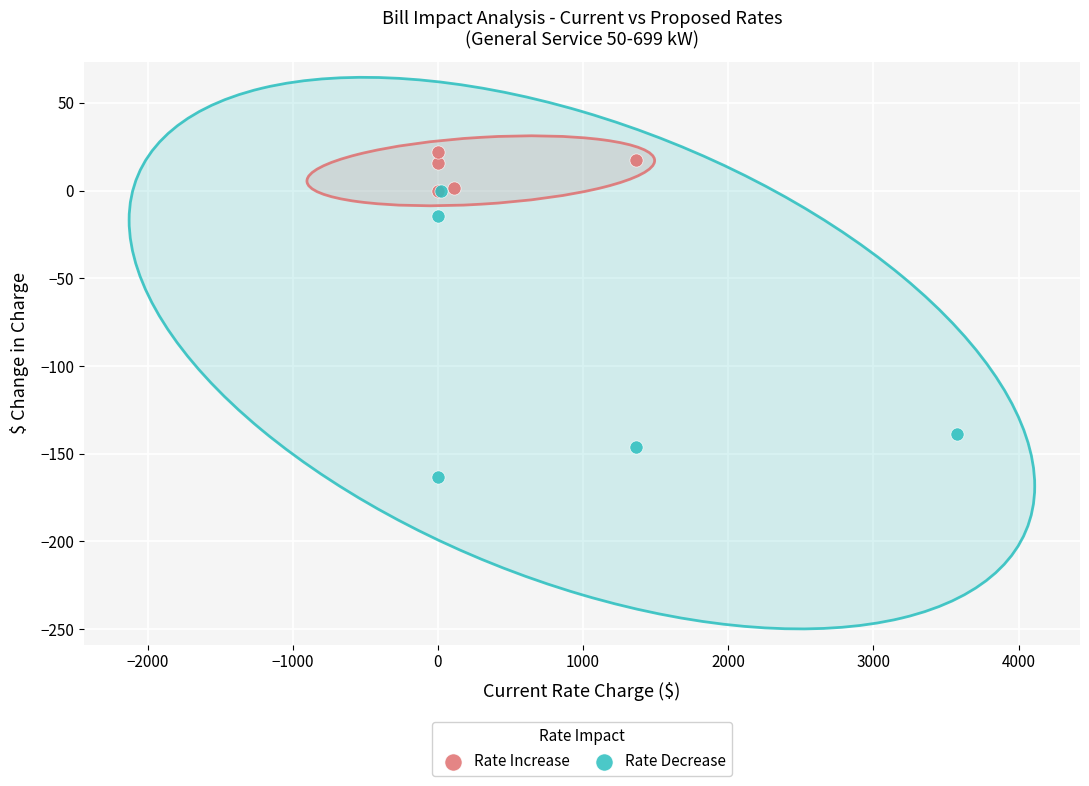

Which series contains the highest Y value?

Rate Increase